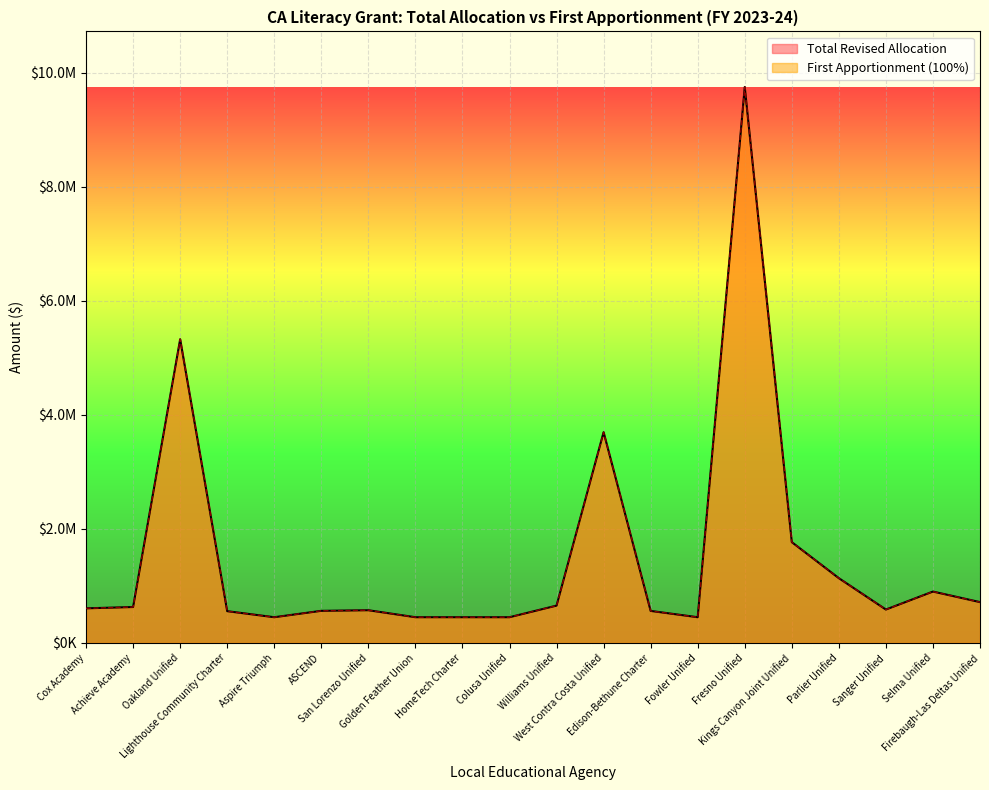

What is the average value of the First Apportionment series?

1512978